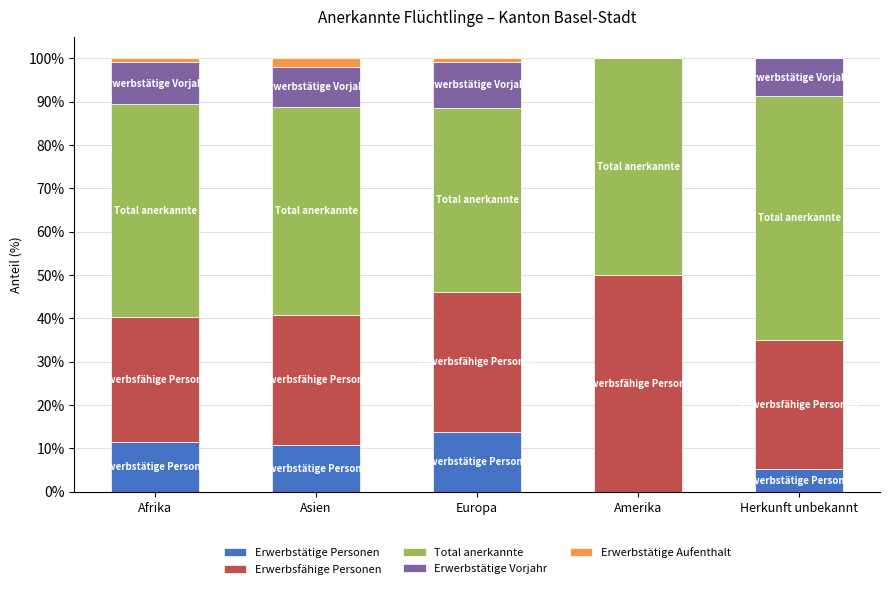

At which label is Erwerbstätige Personen closest to 6?

Herkunft unbekannt